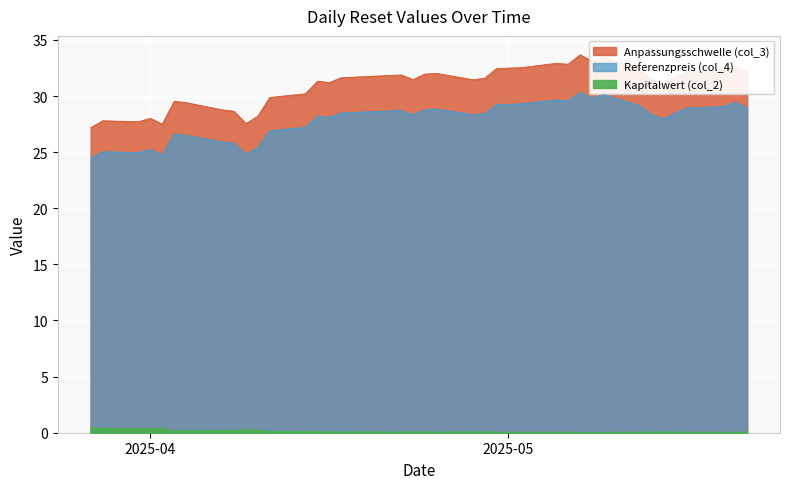

How many lines are shown in the chart?

3